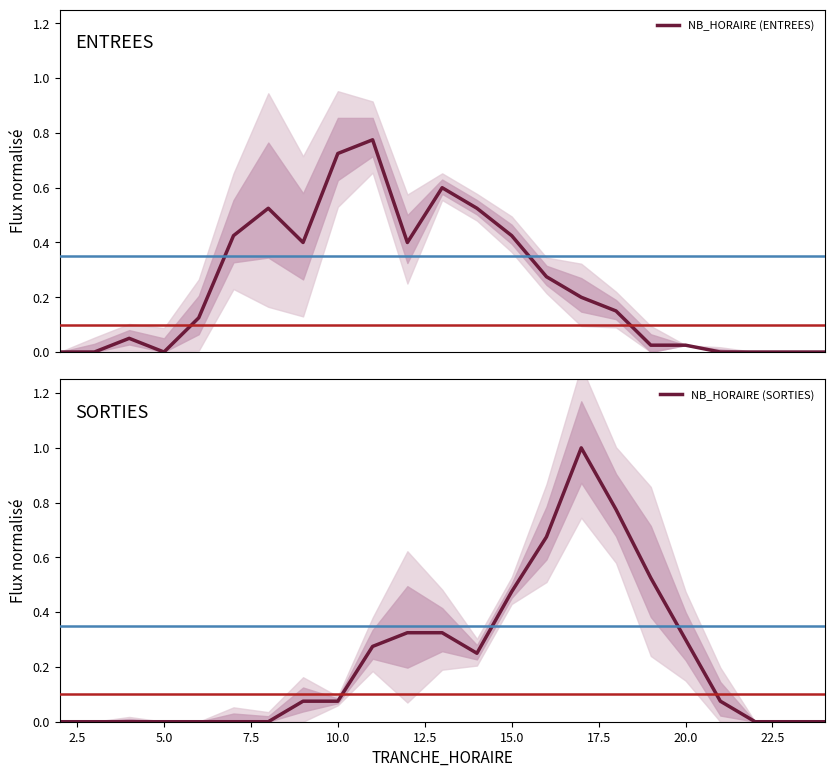

How many series are shown in this chart?

2